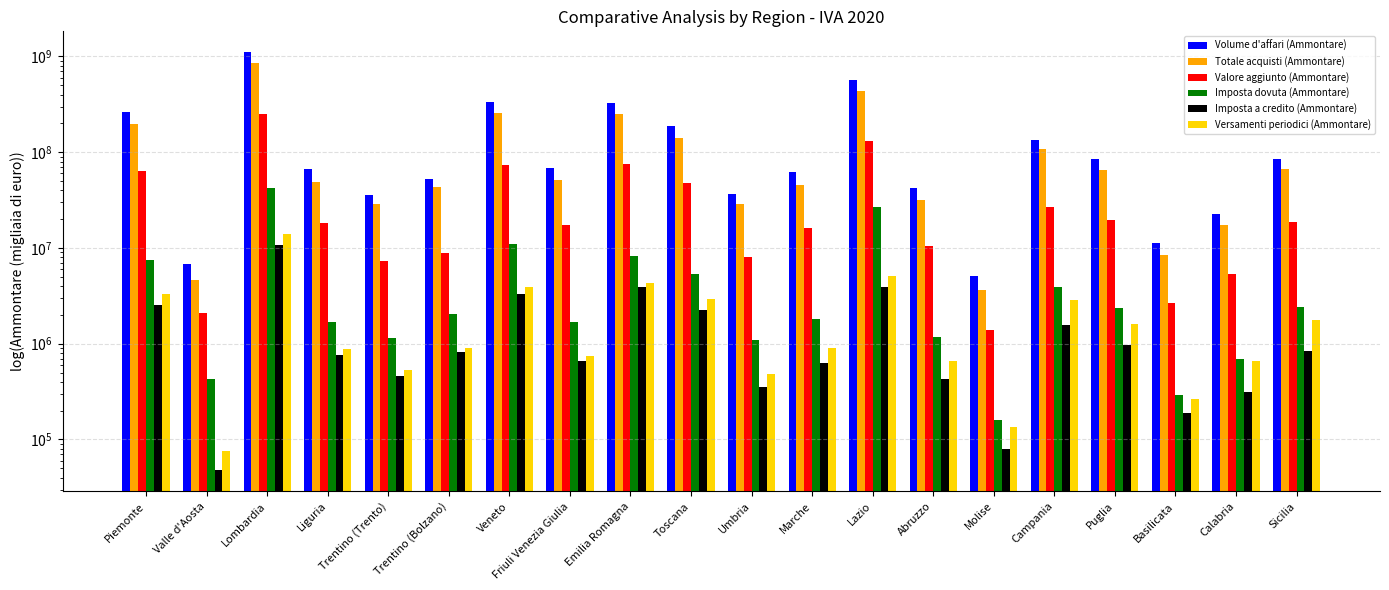

Rank the series by their maximum value, from lowest to highest.

Imposta a credito (Ammontare), Versamenti periodici (Ammontare), Imposta dovuta (Ammontare), Valore aggiunto (Ammontare), Totale acquisti (Ammontare), Volume d'affari (Ammontare)